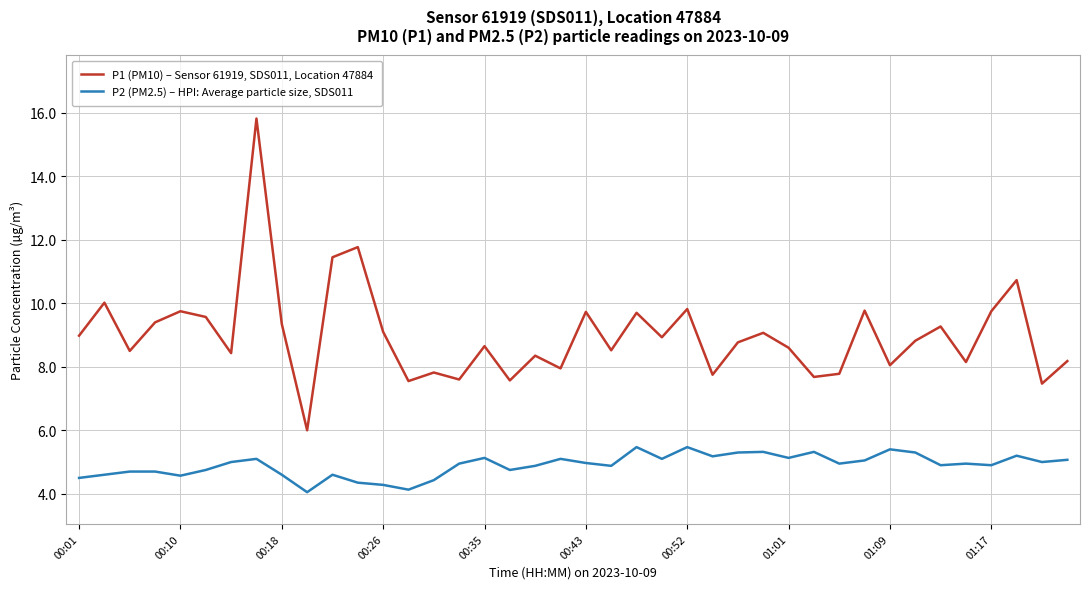

Which series has the widest spread of values?

P1 (PM10) – Sensor 61919, SDS011, Location 47884